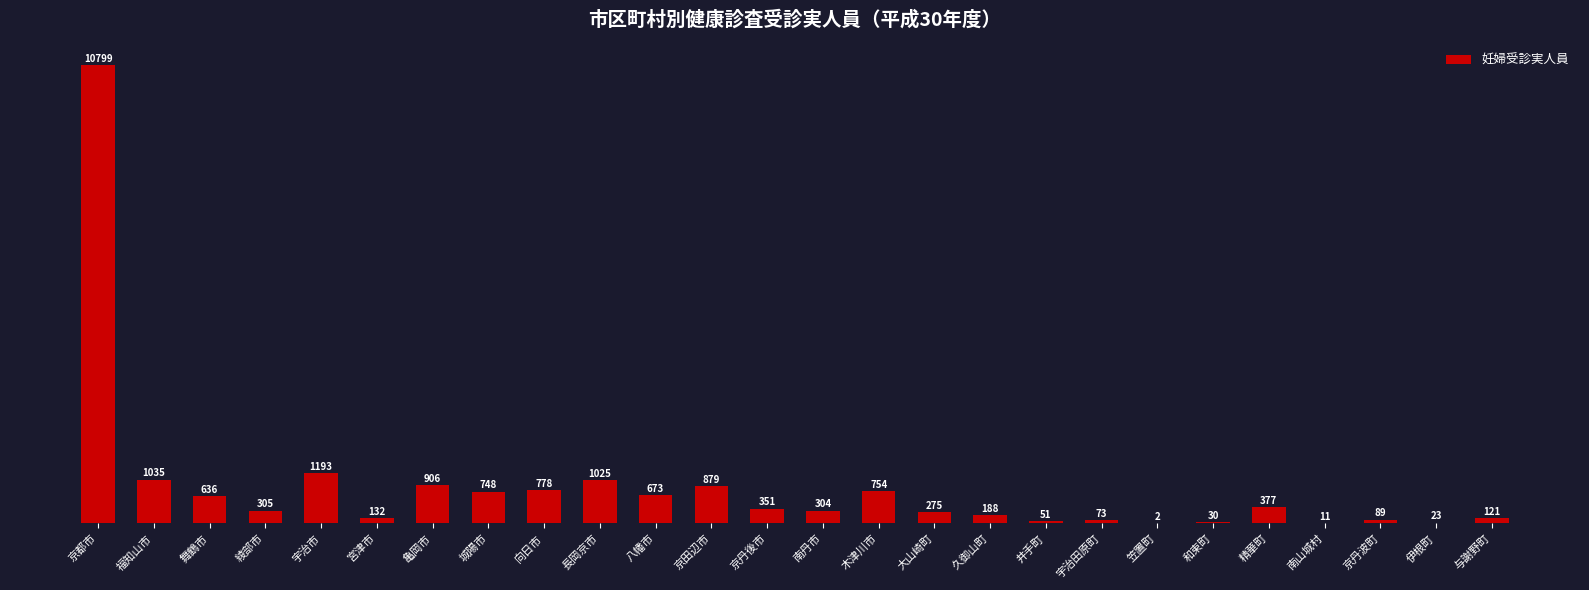

Which has a higher value, 福知山市 or 笠置町?

福知山市